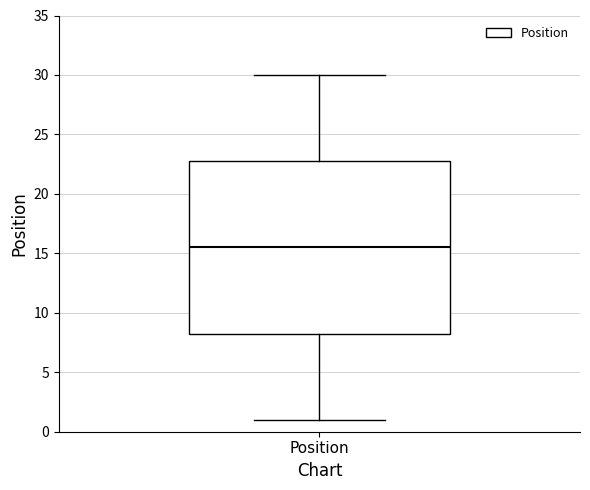

Read this box plot against the y-axis: the position of the median line, the range covered by the box, and the ends of both whiskers. The values are not printed on the chart, so give them approximately, as read against the axis.

median 15.5, box 8.5 to 23.0, whiskers 1.0 to 30.0